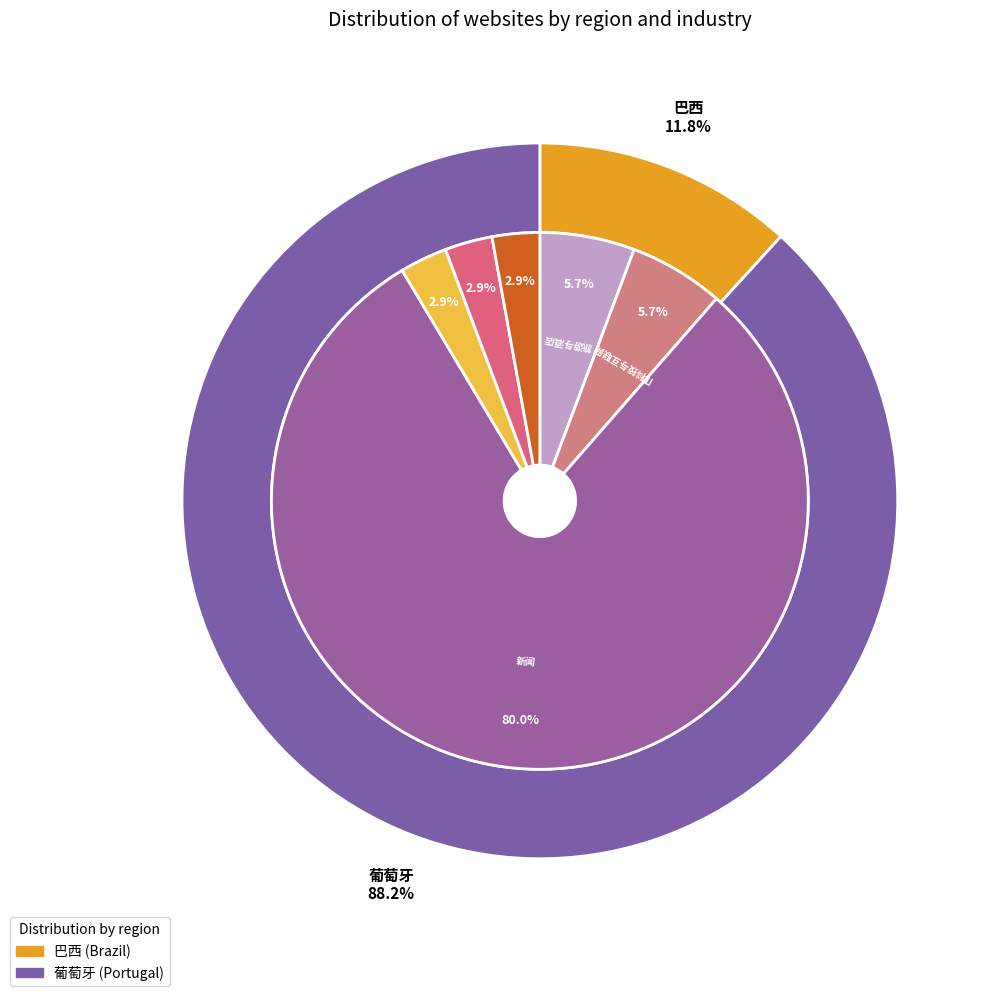

To the nearest percent, what portion does 葡萄牙 represent?

88%